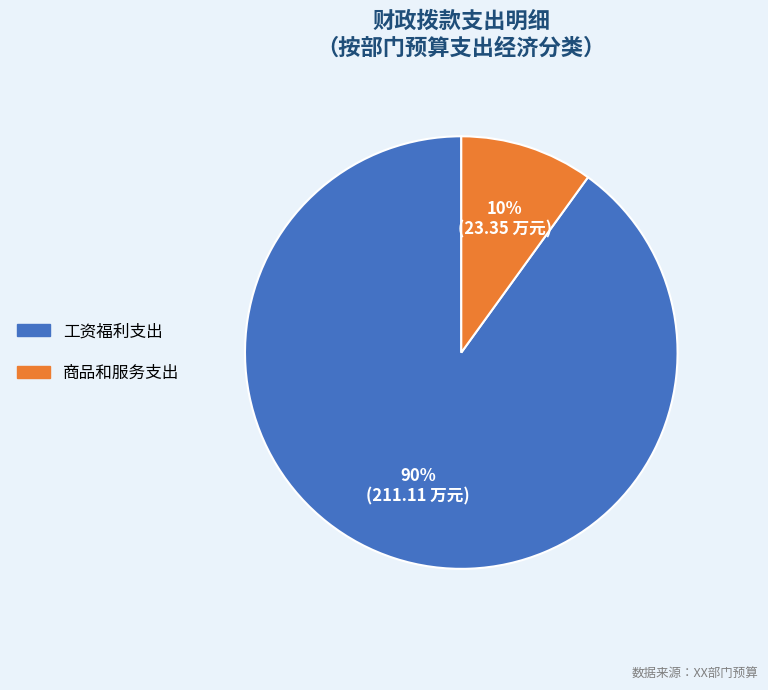

Is there a majority slice in this chart?

Yes